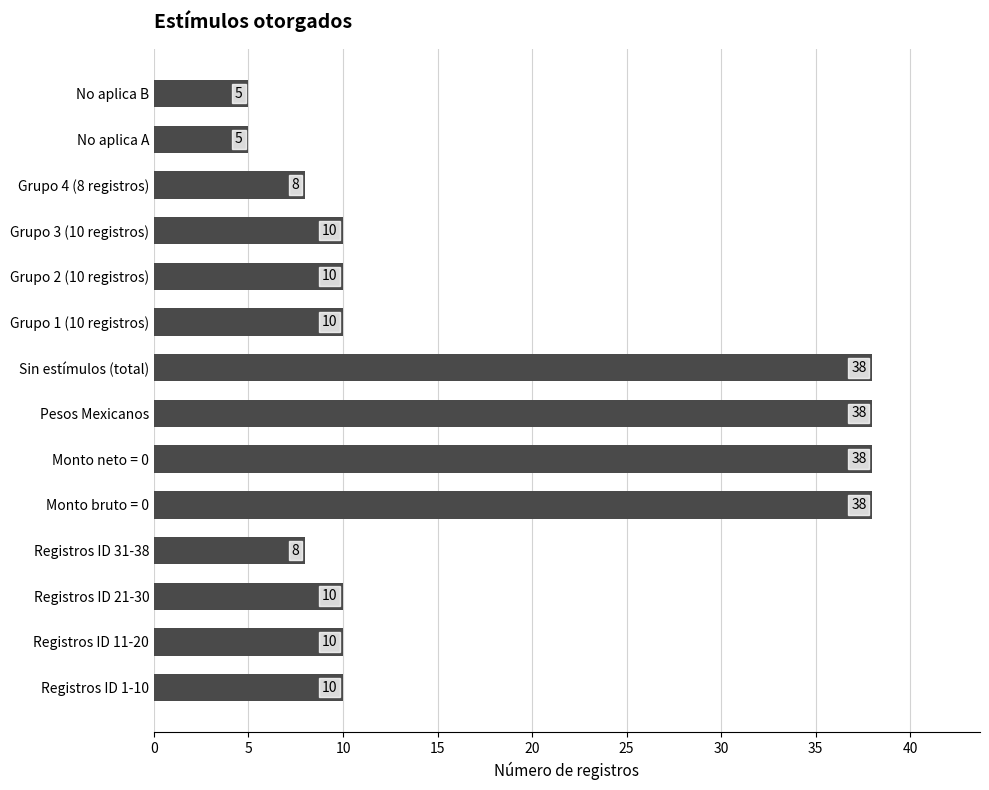

Reading bottom to top, transcribe all the data shown in this chart.

10	10	10	8	38	38	38	38	10	10	10	8	5	5